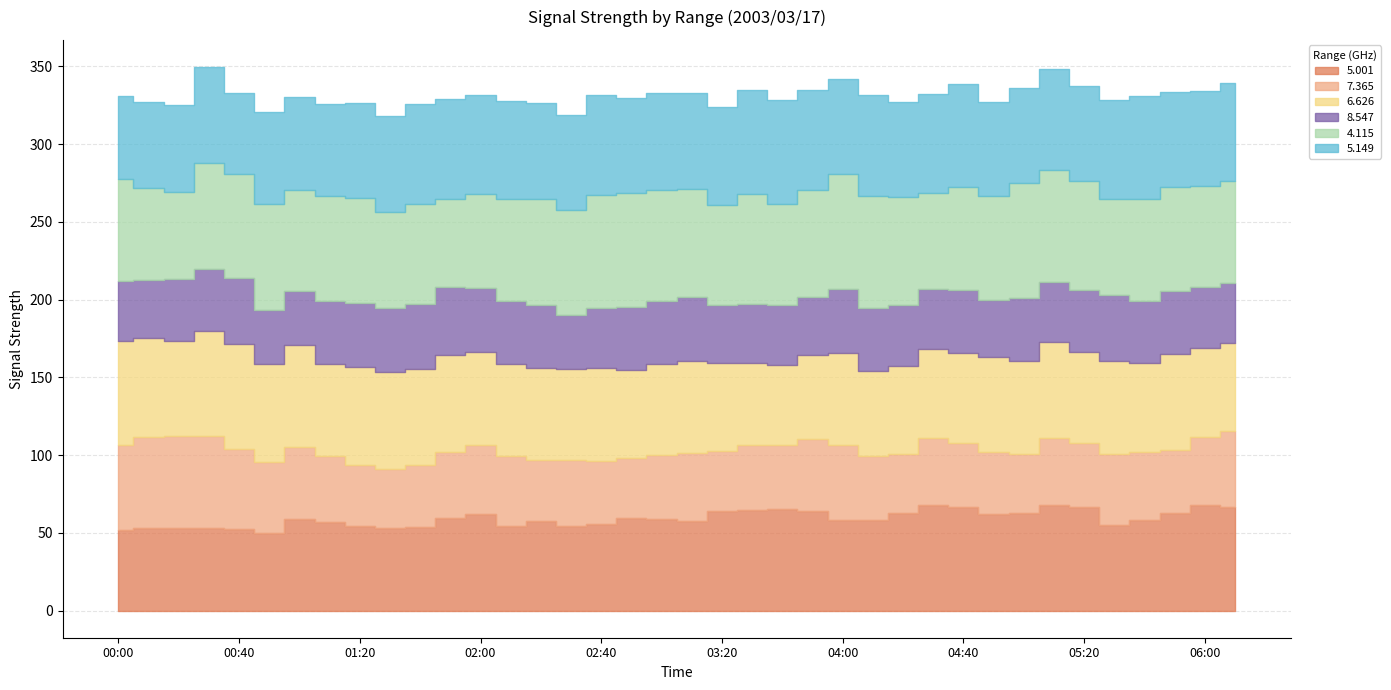

Between 01:10 and 01:20, which is larger?

01:10